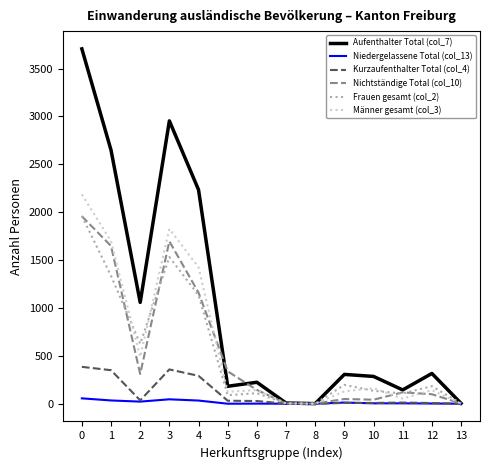

The value of Kurzaufenthalter Total (col_4) at 7 is -191. True or false?

False